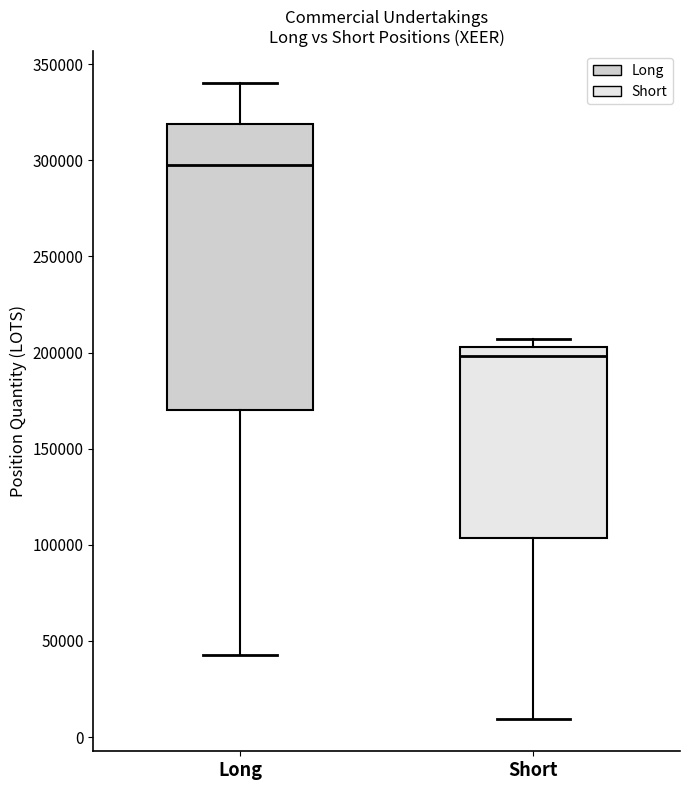

Which box has the highest median line?

Long